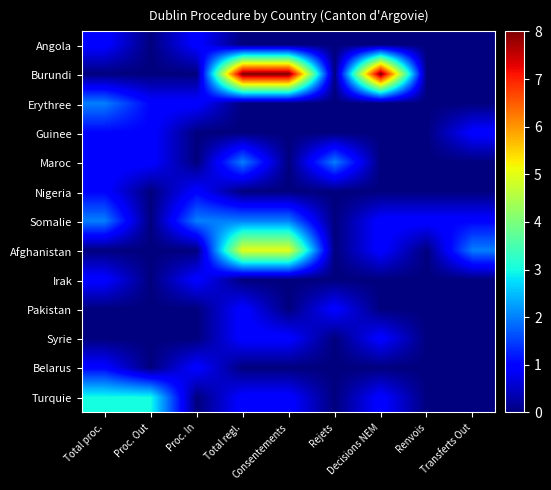

Reading left to right, what are all the values shown in this chart?

Angola: Total proc.=1	Proc. Out=0	Proc. In=1	Total regl.=0	Consentements=0	Rejets=0	Decisions NEM=0	Renvois=0	Transferts Out=0
Burundi: Total proc.=0	Proc. Out=0	Proc. In=0	Total regl.=8	Consentements=8	Rejets=0	Decisions NEM=8	Renvois=0	Transferts Out=0
Erythree: Total proc.=2	Proc. Out=1	Proc. In=1	Total regl.=0	Consentements=0	Rejets=0	Decisions NEM=0	Renvois=0	Transferts Out=0
Guinee: Total proc.=1	Proc. Out=1	Proc. In=0	Total regl.=0	Consentements=0	Rejets=0	Decisions NEM=0	Renvois=0	Transferts Out=1
Maroc: Total proc.=1	Proc. Out=1	Proc. In=0	Total regl.=2	Consentements=0	Rejets=2	Decisions NEM=0	Renvois=0	Transferts Out=0
Nigeria: Total proc.=1	Proc. Out=0	Proc. In=1	Total regl.=0	Consentements=0	Rejets=0	Decisions NEM=0	Renvois=0	Transferts Out=0
Somalie: Total proc.=2	Proc. Out=0	Proc. In=2	Total regl.=2	Consentements=2	Rejets=0	Decisions NEM=1	Renvois=1	Transferts Out=1
Afghanistan: Total proc.=0	Proc. Out=0	Proc. In=0	Total regl.=5	Consentements=5	Rejets=0	Decisions NEM=1	Renvois=0	Transferts Out=2
Irak: Total proc.=1	Proc. Out=0	Proc. In=1	Total regl.=0	Consentements=0	Rejets=0	Decisions NEM=0	Renvois=0	Transferts Out=0
Pakistan: Total proc.=0	Proc. Out=0	Proc. In=0	Total regl.=1	Consentements=0	Rejets=1	Decisions NEM=0	Renvois=0	Transferts Out=0
Syrie: Total proc.=0	Proc. Out=0	Proc. In=0	Total regl.=1	Consentements=1	Rejets=0	Decisions NEM=1	Renvois=0	Transferts Out=0
Belarus: Total proc.=1	Proc. Out=0	Proc. In=1	Total regl.=0	Consentements=0	Rejets=0	Decisions NEM=0	Renvois=0	Transferts Out=0
Turquie: Total proc.=3	Proc. Out=3	Proc. In=0	Total regl.=1	Consentements=1	Rejets=0	Decisions NEM=1	Renvois=0	Transferts Out=0